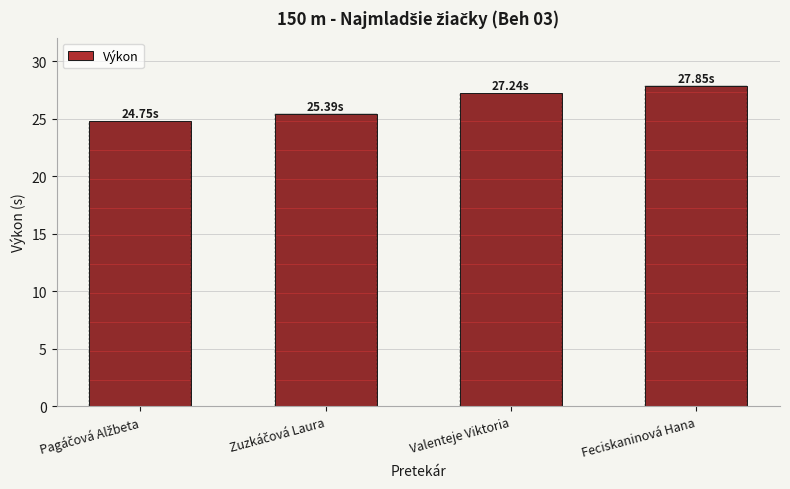

What is the label of the 1st bar from the right?

Feciskaninová Hana